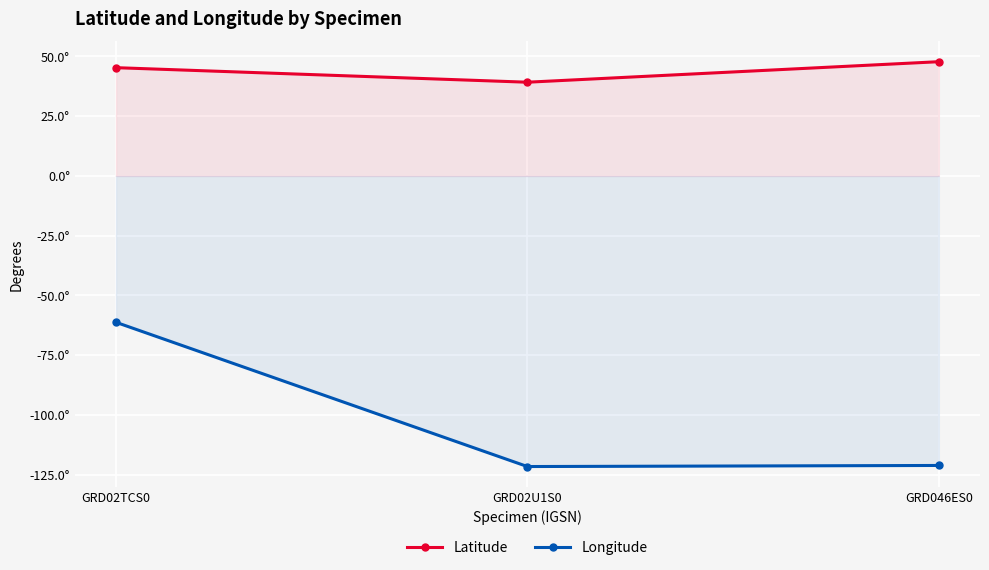

How many data points in Latitude are less than 45?

1